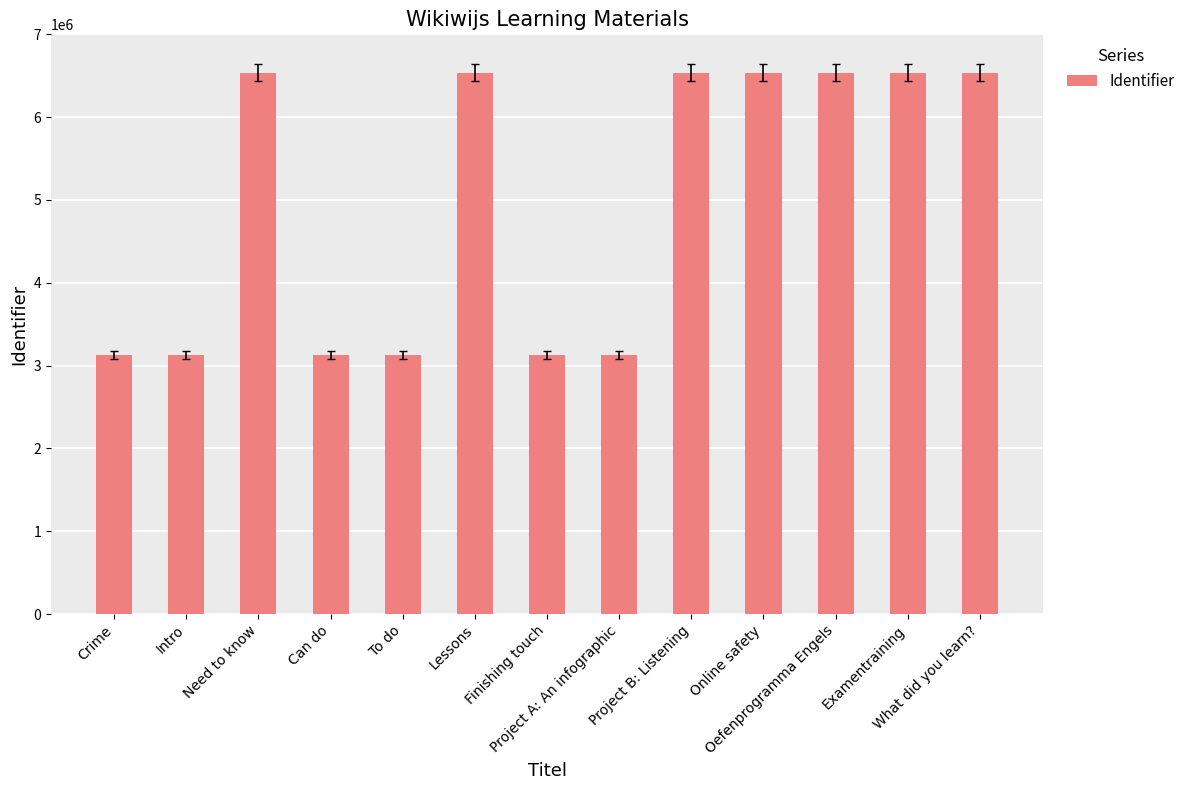

True or false: the data shows 4917664 at Finishing touch.

False